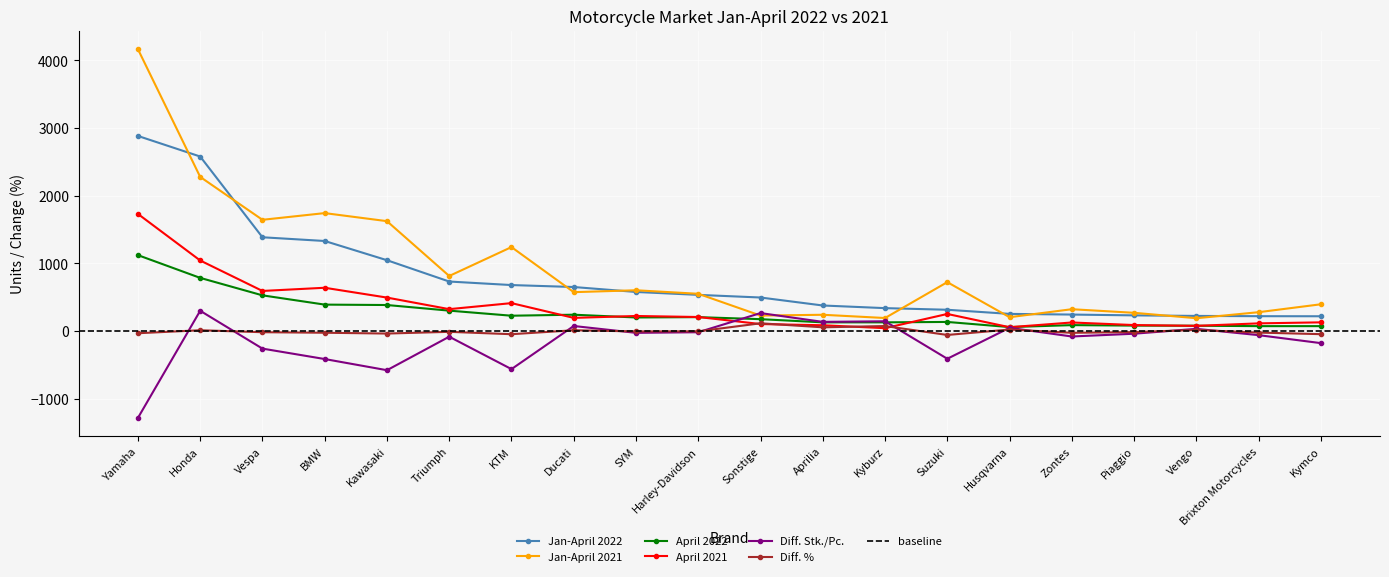

How many series are shown in this chart?

6